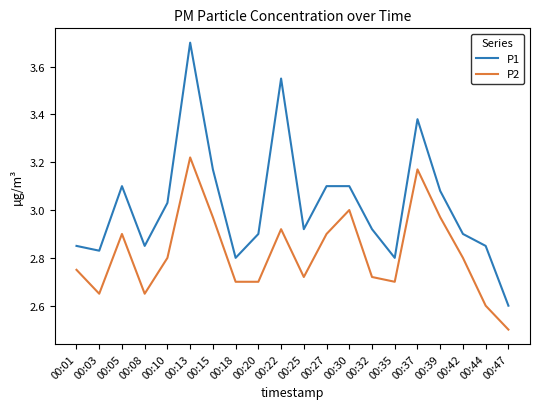

Which series changed the most between 00:18 and 00:37?

P1